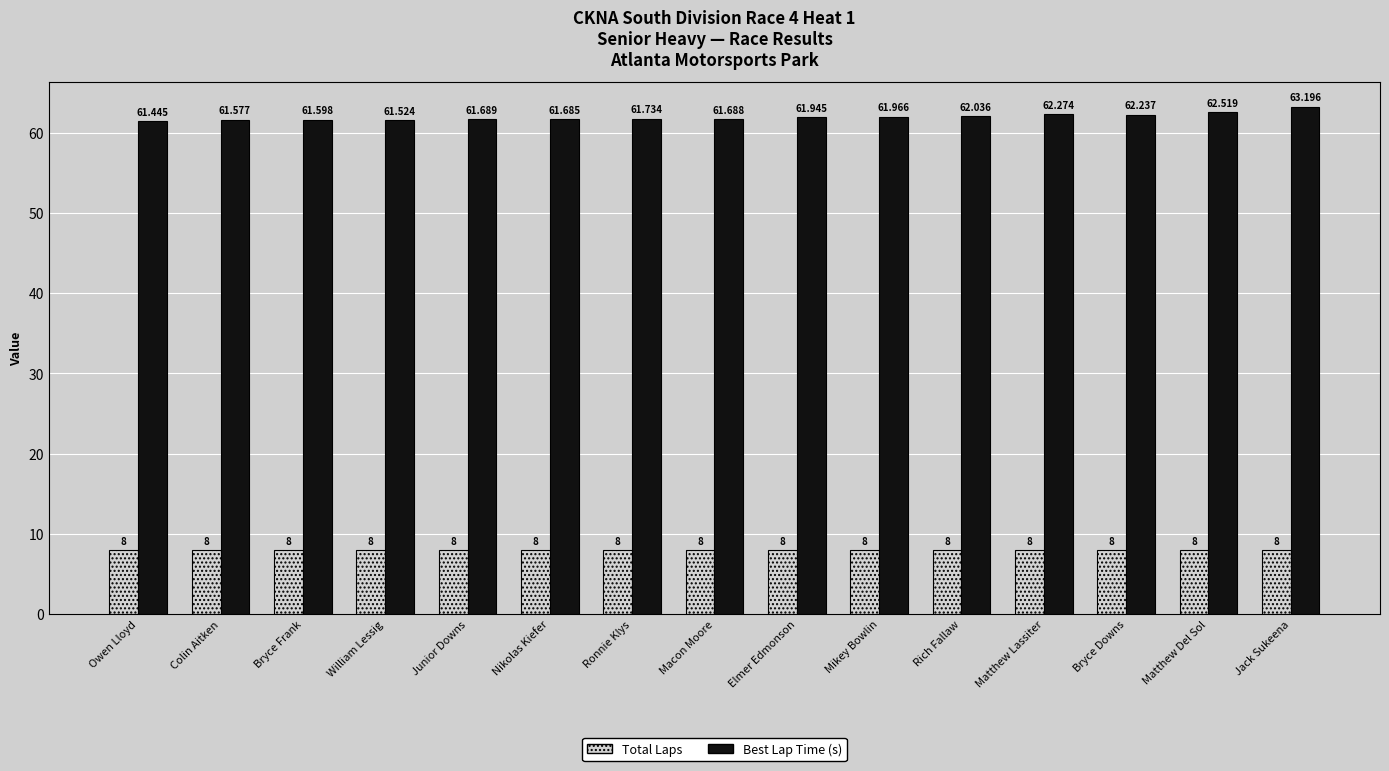

What is the difference between the maximum and minimum values in the Best Lap Time (s) series?

1.8